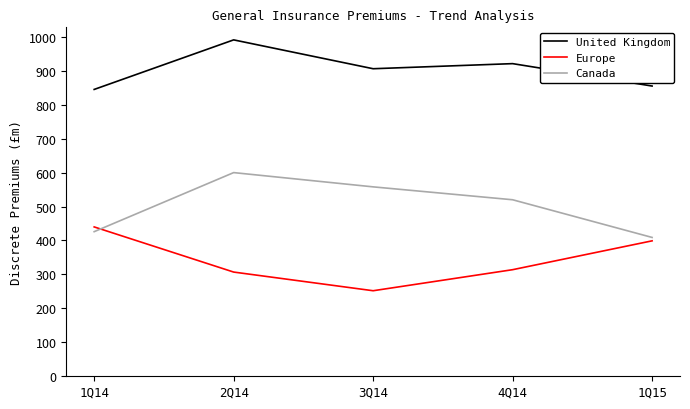

Where does the Canada series first go above 520?

2Q14